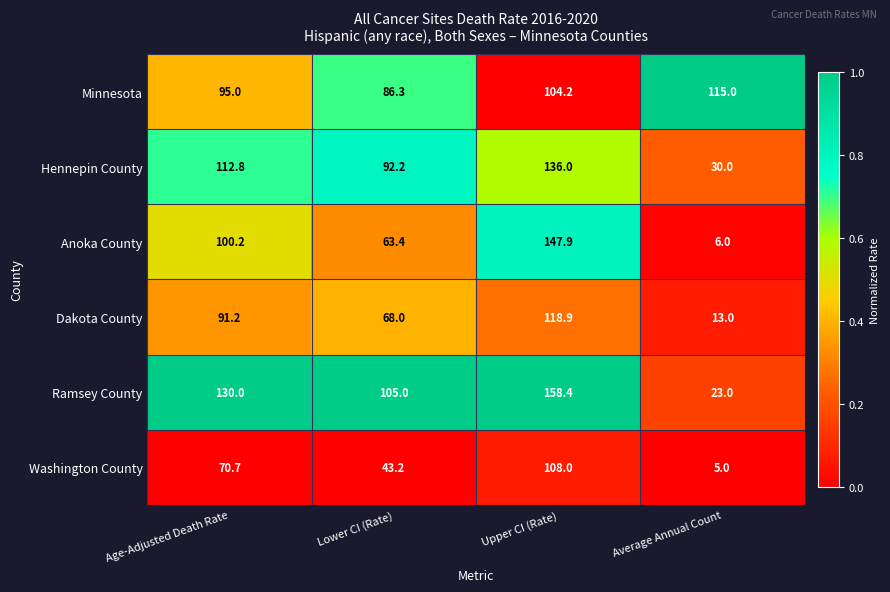

Which series has the widest spread of values?

Anoka County